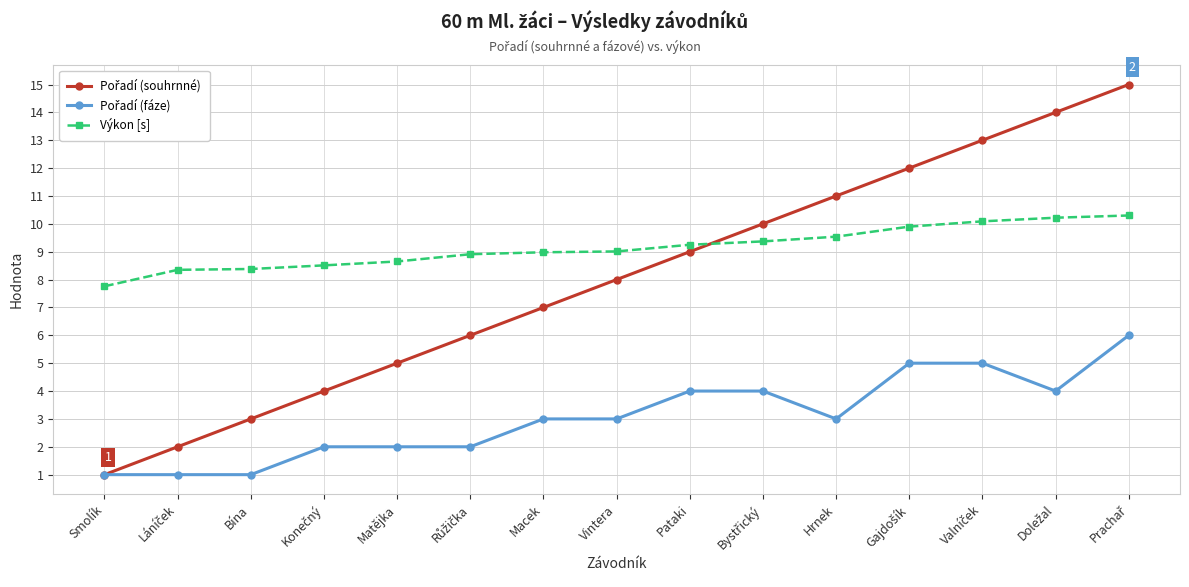

How many lines are shown in the chart?

3